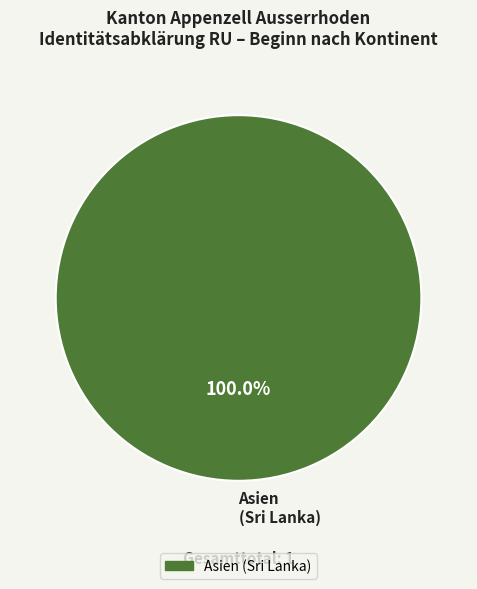

Is there any slice that represents more than half of the pie?

Yes